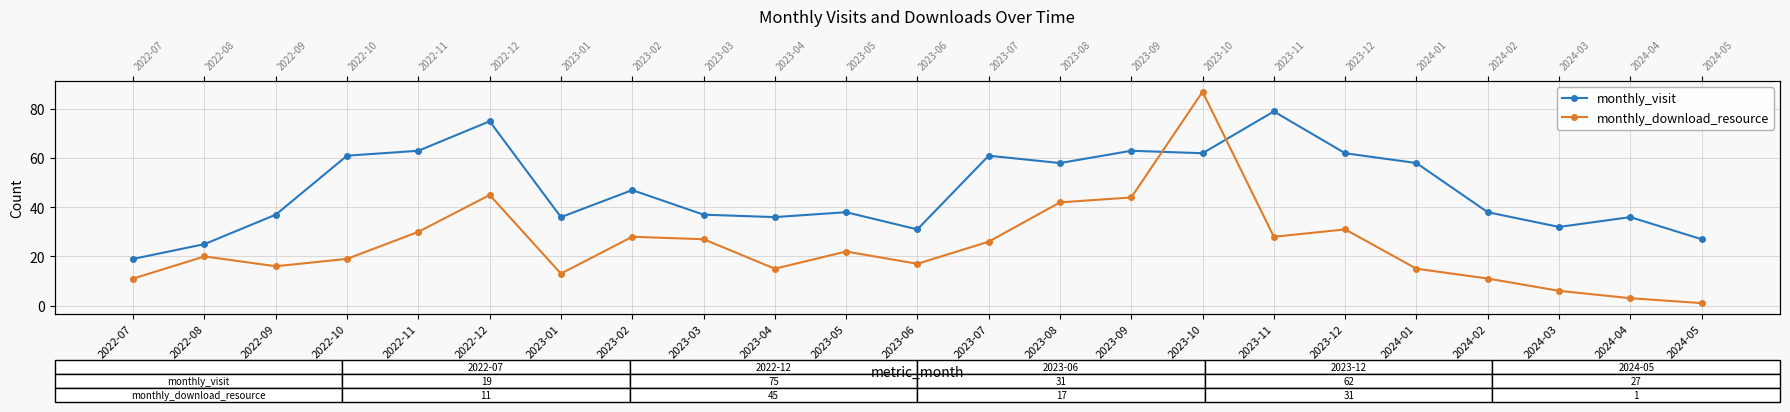

What is the spread (max minus min) of values at 2022-12?

30